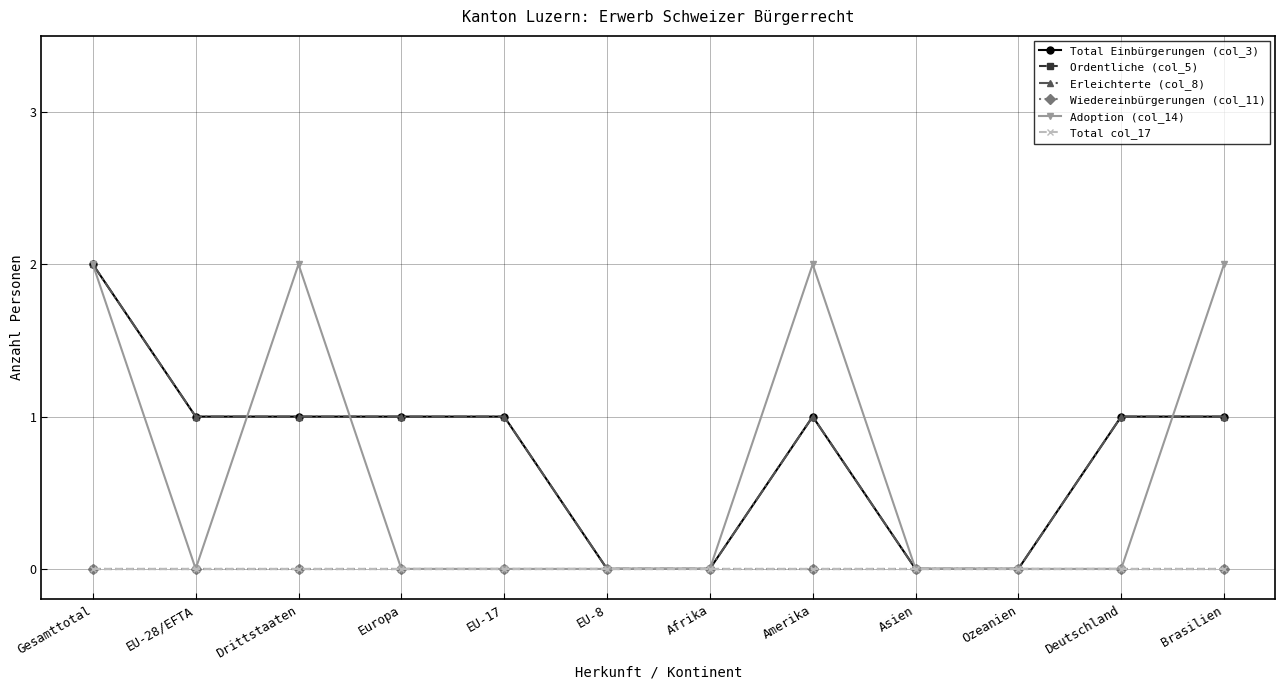

At how many categories does at least one series exceed 1?

4